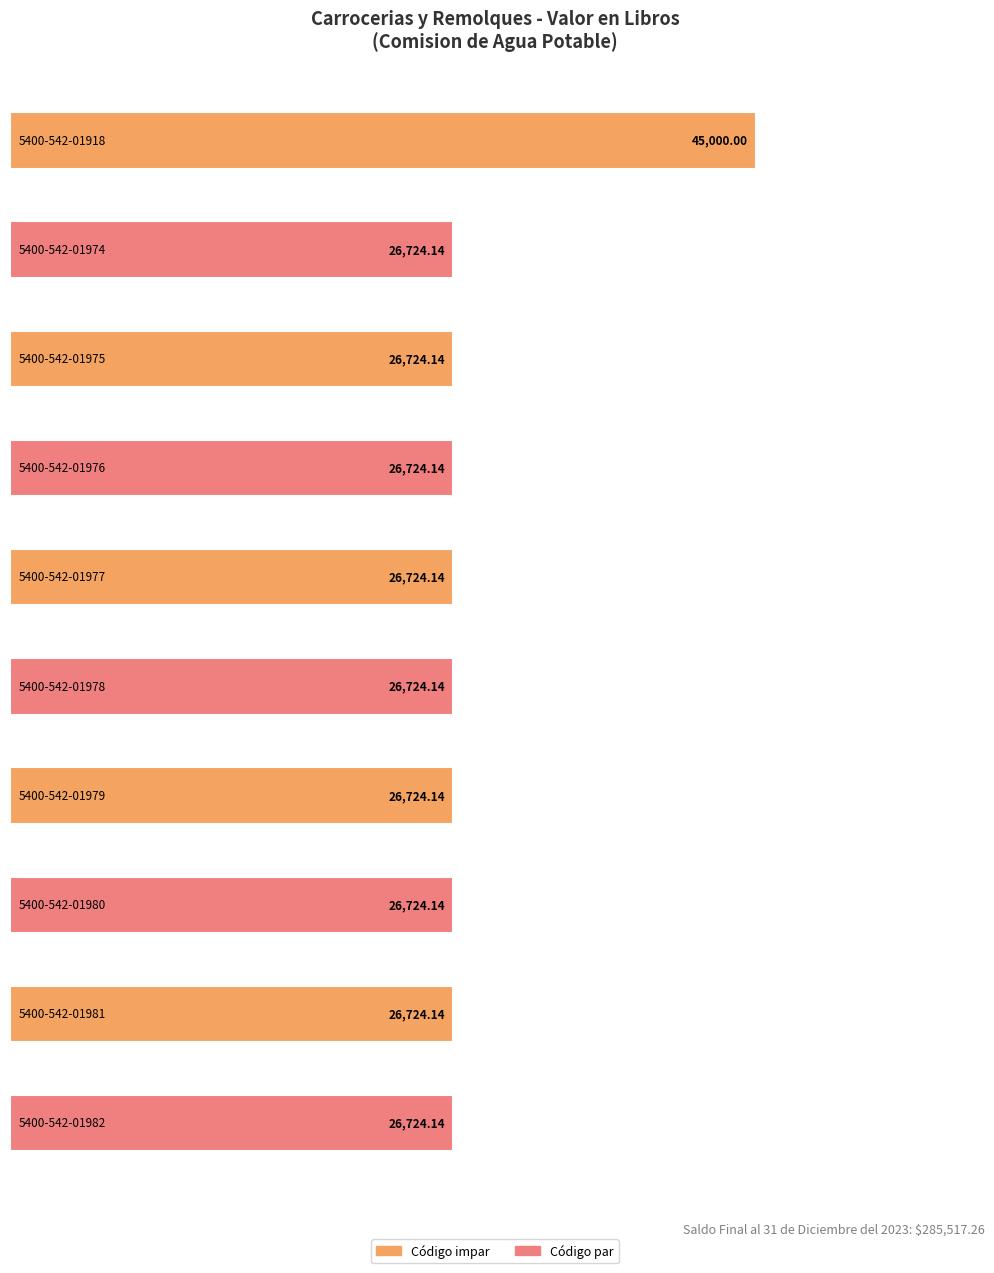

How many bars are there in total?

10